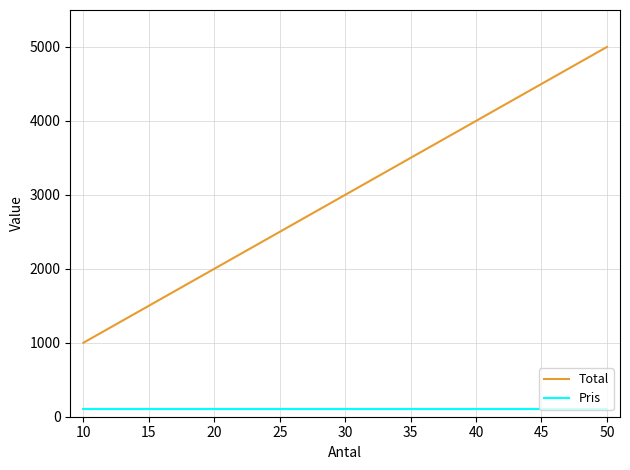

Does the chart display data point markers on the line(s)?

No